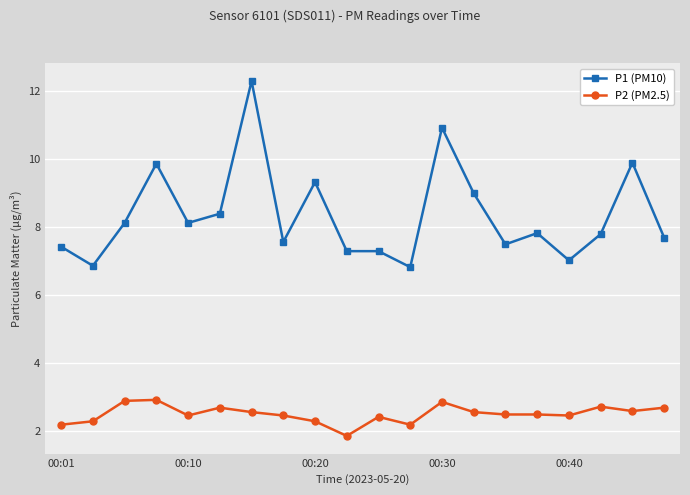

Which series has the largest total across all categories?

P1 (PM10)